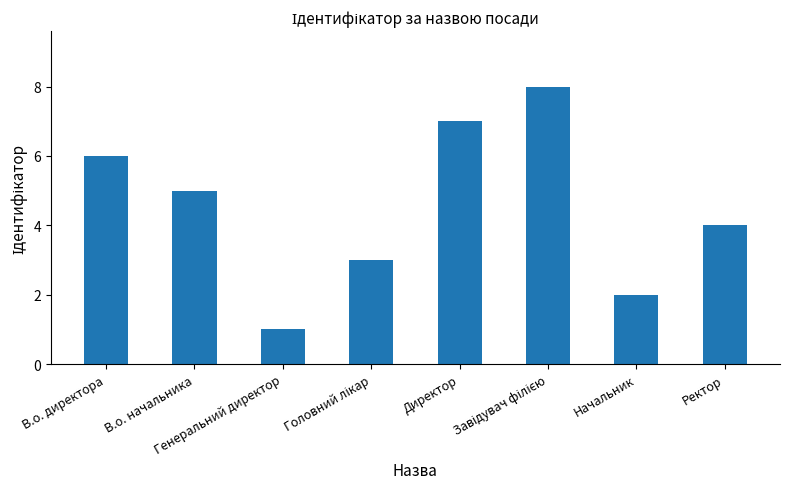

What is the sum of the values at В.о. начальника and Начальник?

7